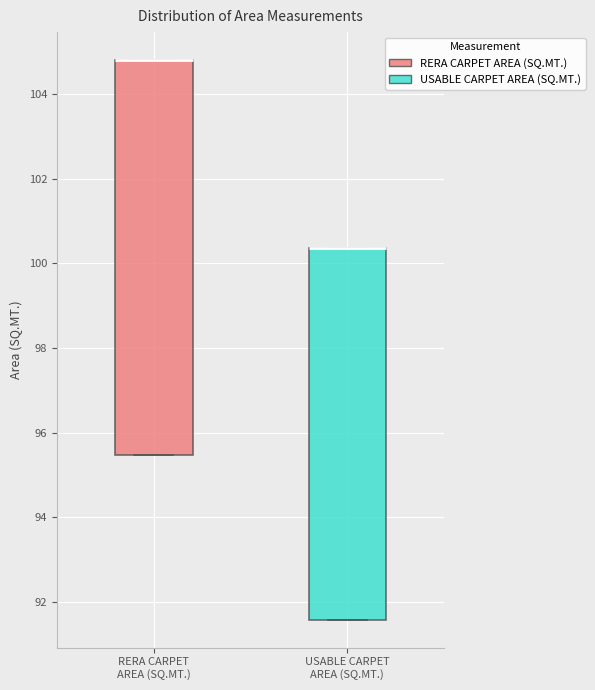

Comparing the boxes themselves (not the whiskers), which one is the tallest?

RERA CARPET AREA (SQ.MT.)